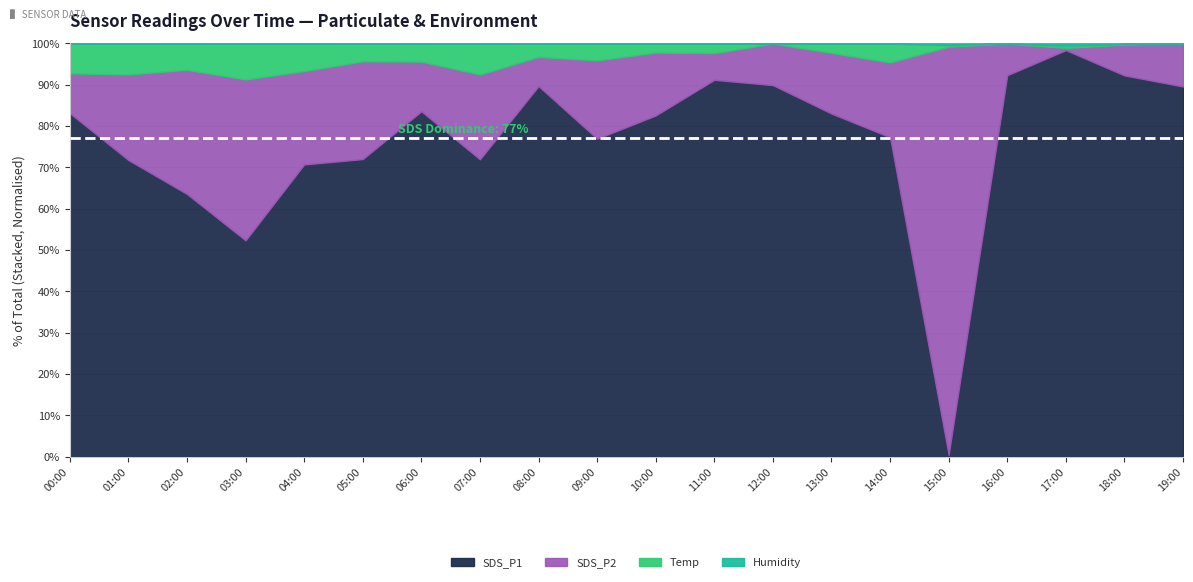

At which category is the sum across all series the highest?

19:00